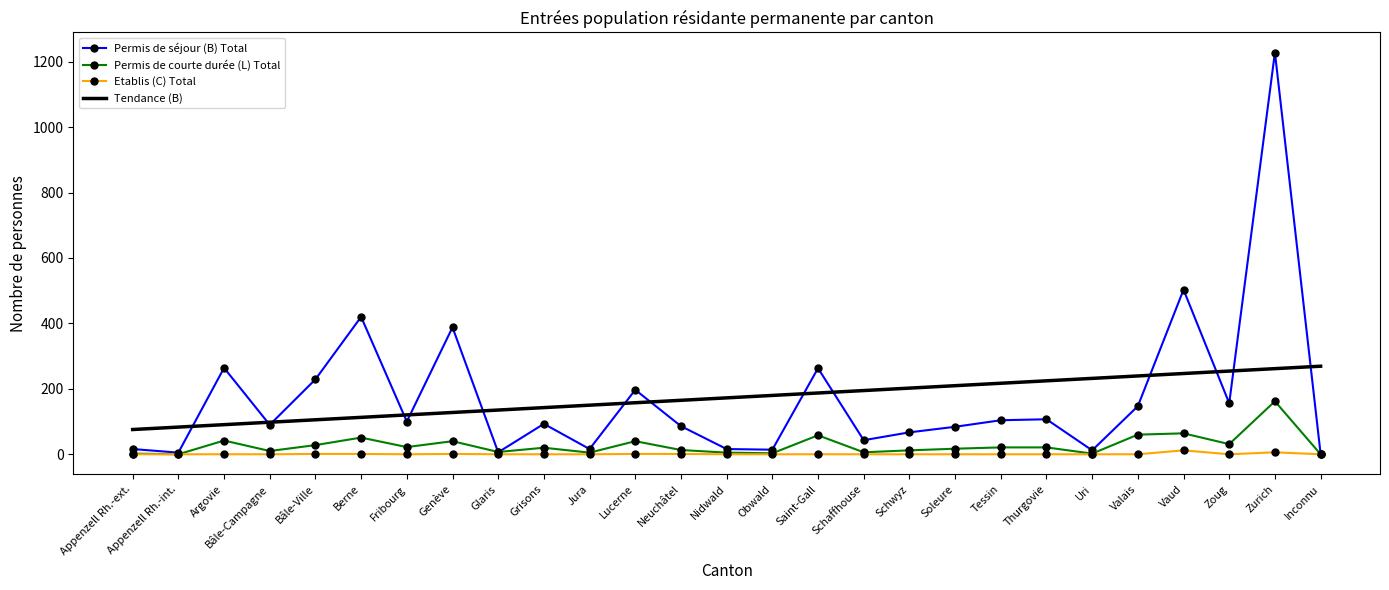

At which category is the sum across all series the highest?

Zurich